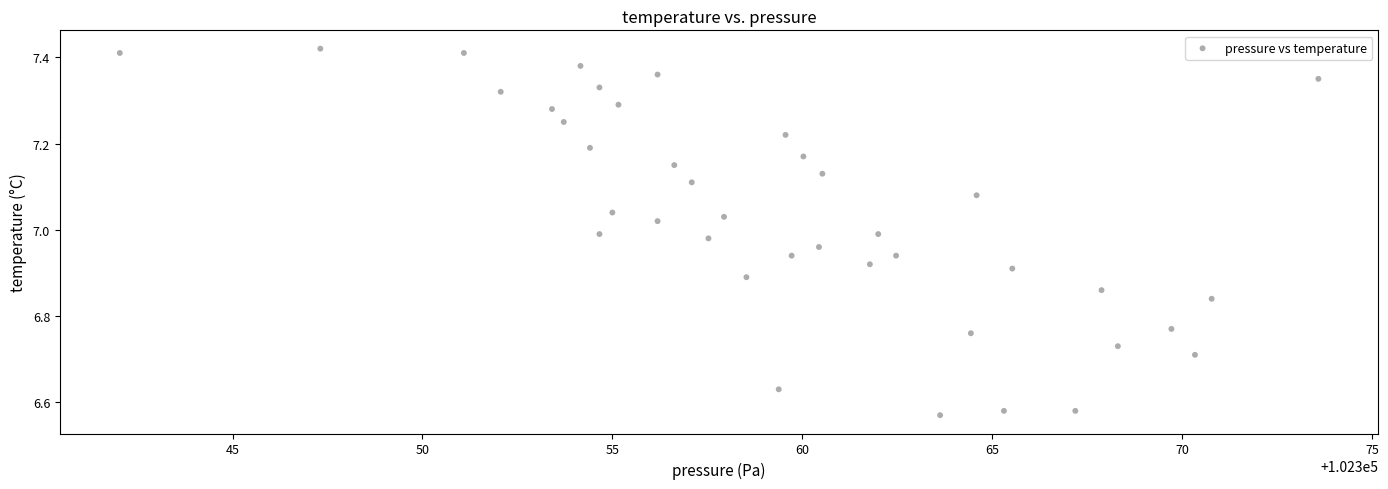

What is the range of X values (max minus min)?

31.6